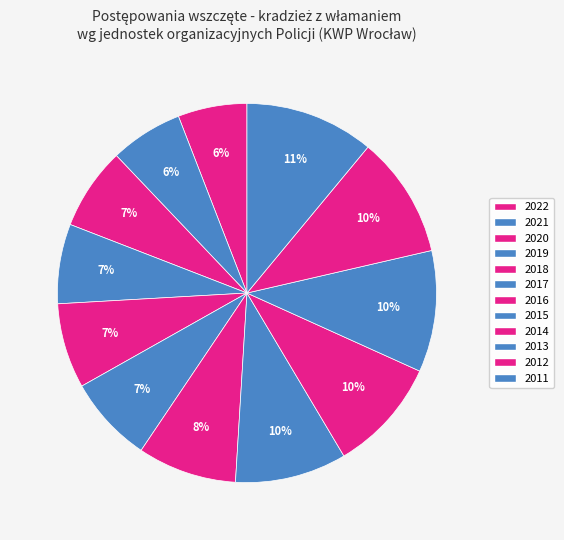

How many segments does this pie chart have?

12